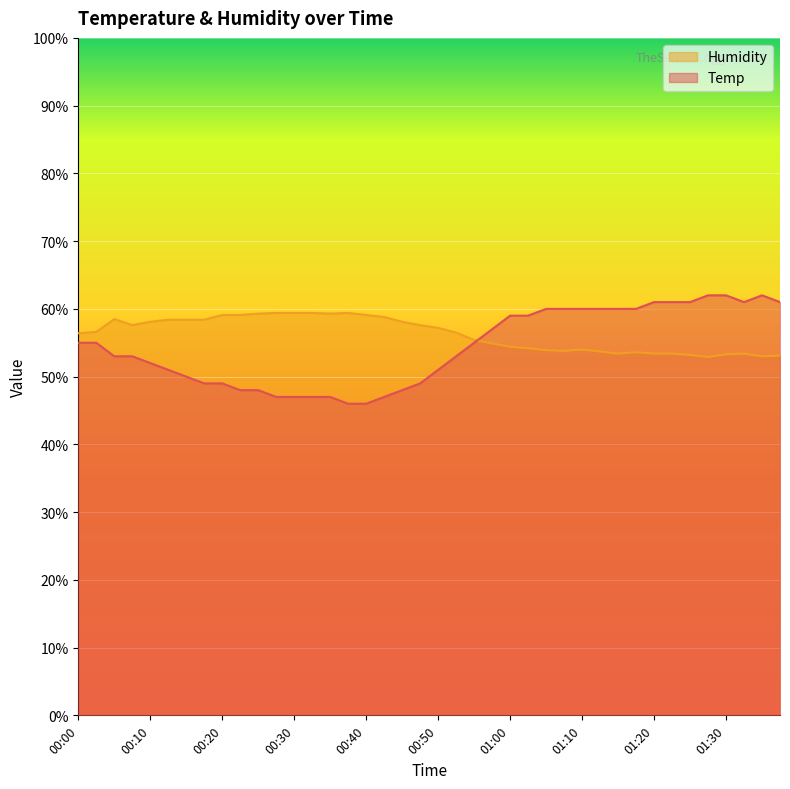

How many times do Temp and Humidity cross each other?

1